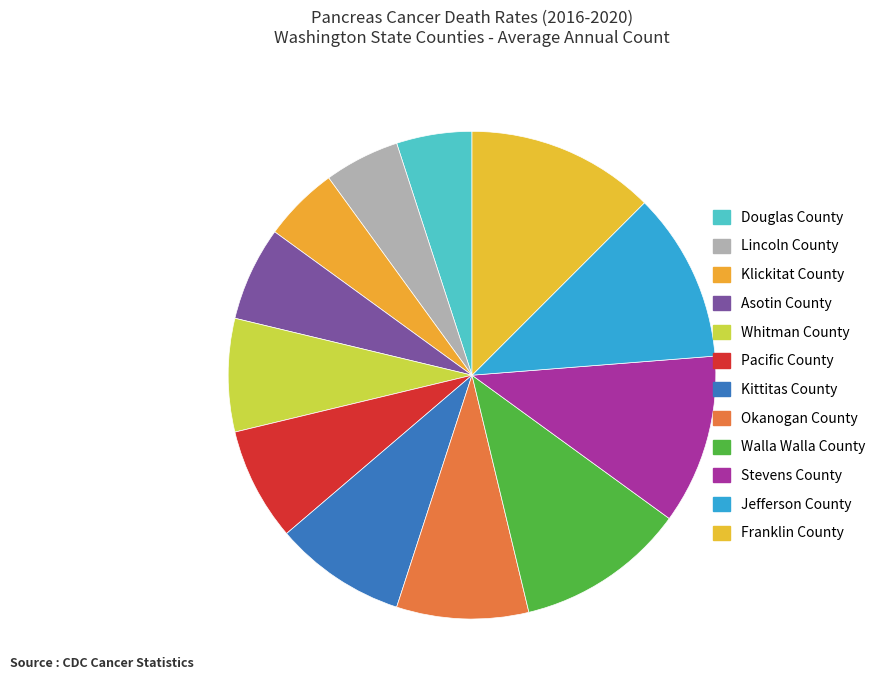

How many slices are in this pie chart?

12